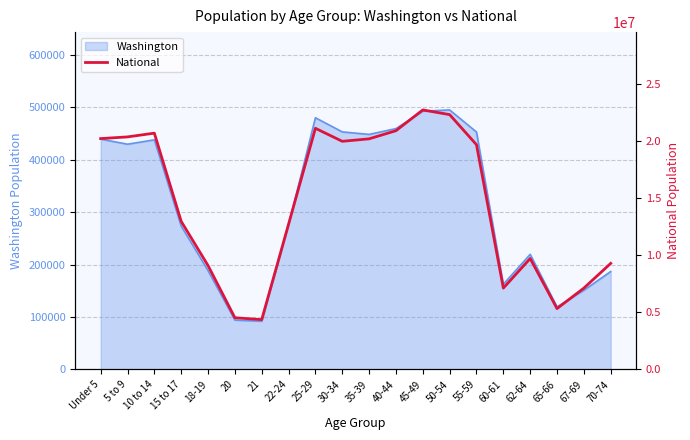

Which label corresponds to the smallest value in the chart?

21